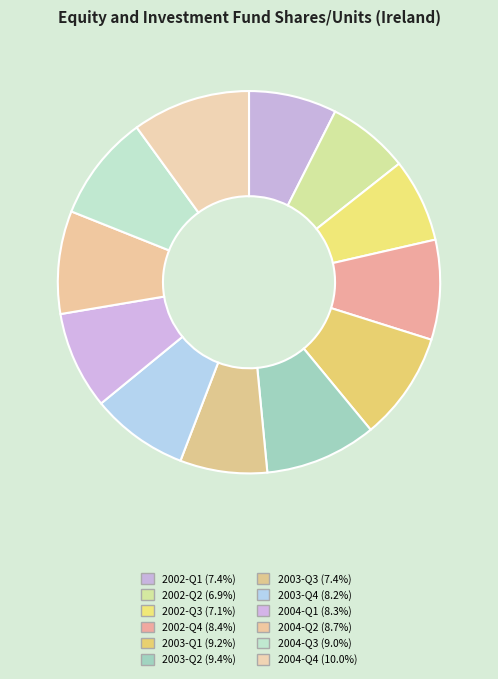

How many slices are in this pie chart?

12